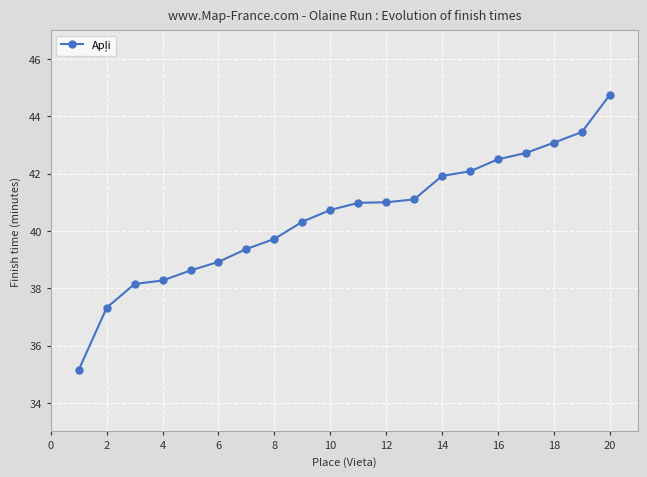

What is the difference between the second highest and second lowest values?

6.1